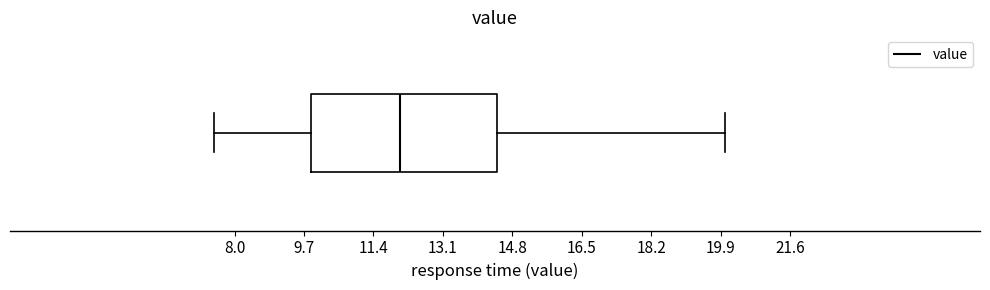

Where does the median line of the box sit on the x-axis? The values are not printed on the chart, so give them approximately, as read against the axis.

12.0